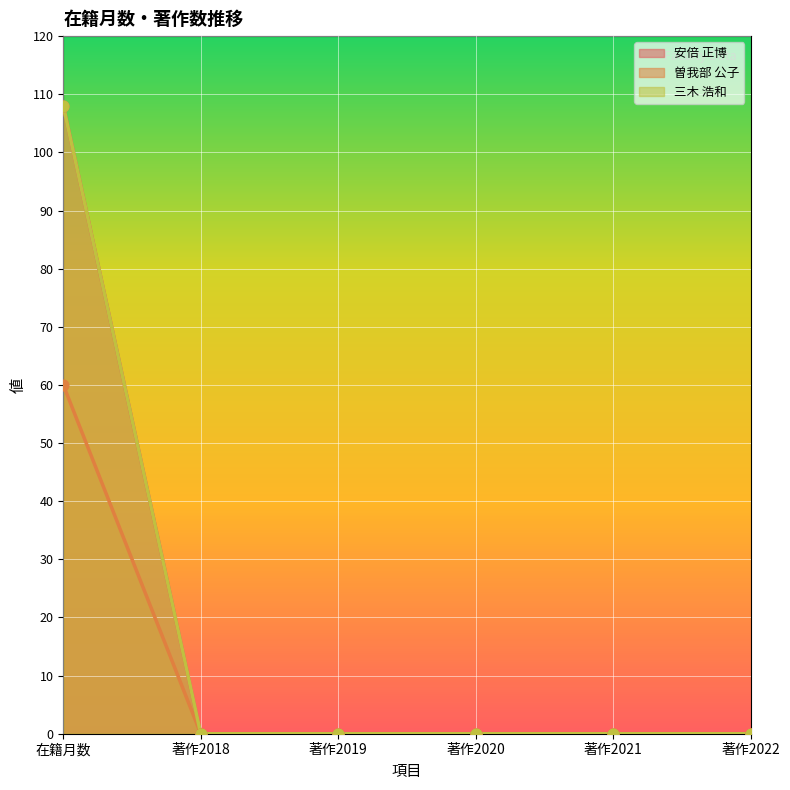

At which category is the sum across all series the highest?

在籍月数